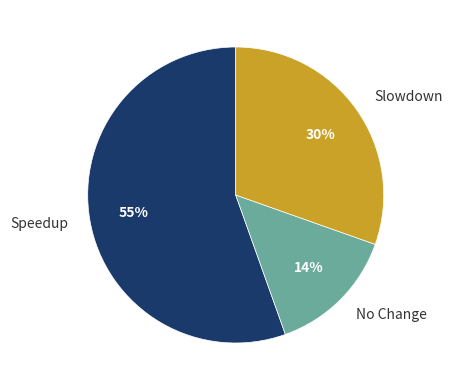

To the nearest percent, what portion does Slowdown represent?

30%